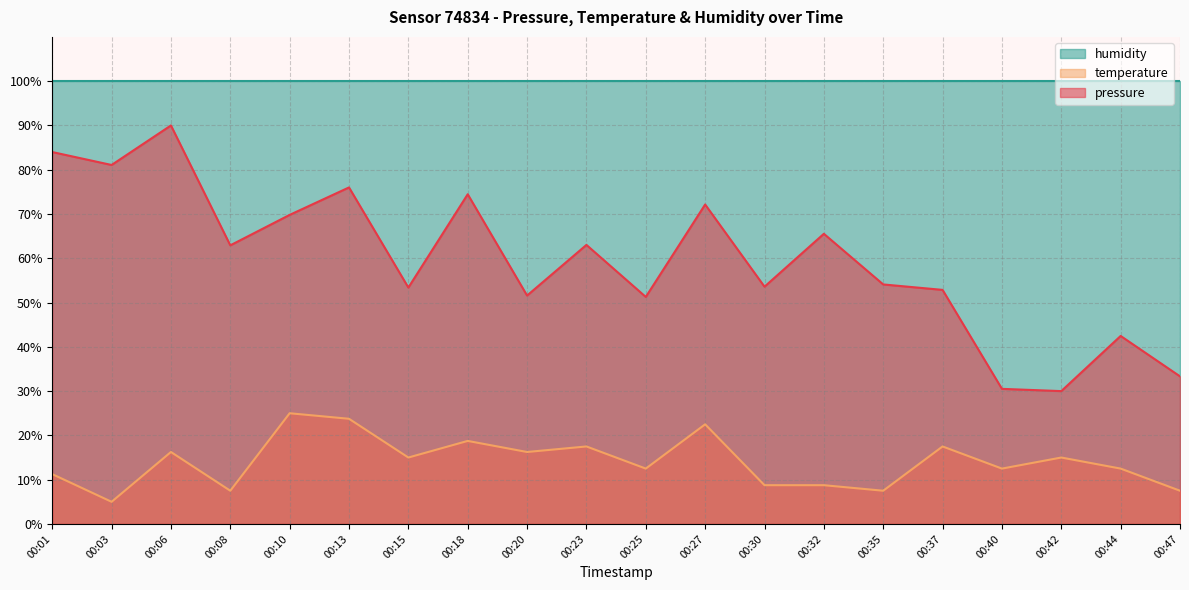

At which label does temperature reach its minimum?

00:03